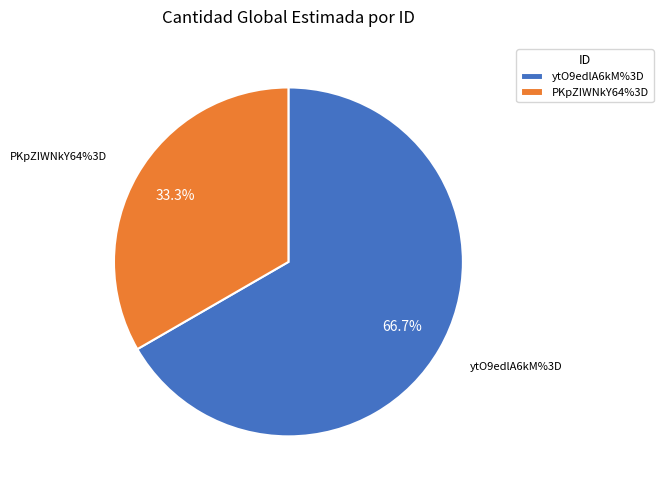

To the nearest percent, what percentage of the pie is ytO9edlA6kM%3D?

67%